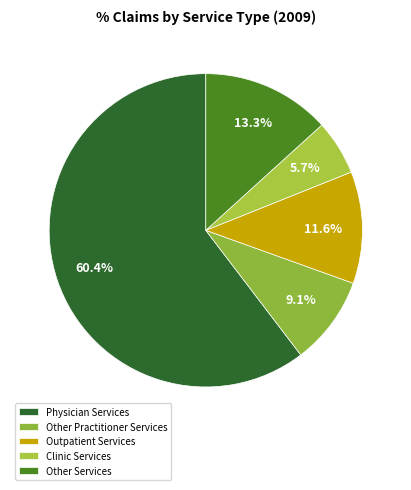

To the nearest percent, what is the difference between the Clinic Services and Outpatient Services slice percentages?

6%